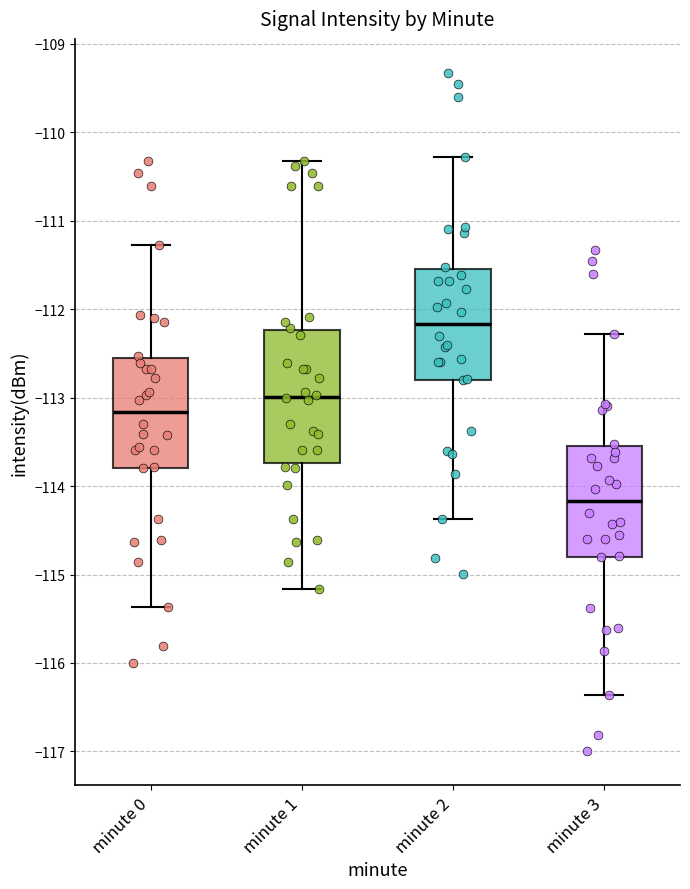

Comparing the boxes themselves (not the whiskers), which one is the tallest?

minute 1